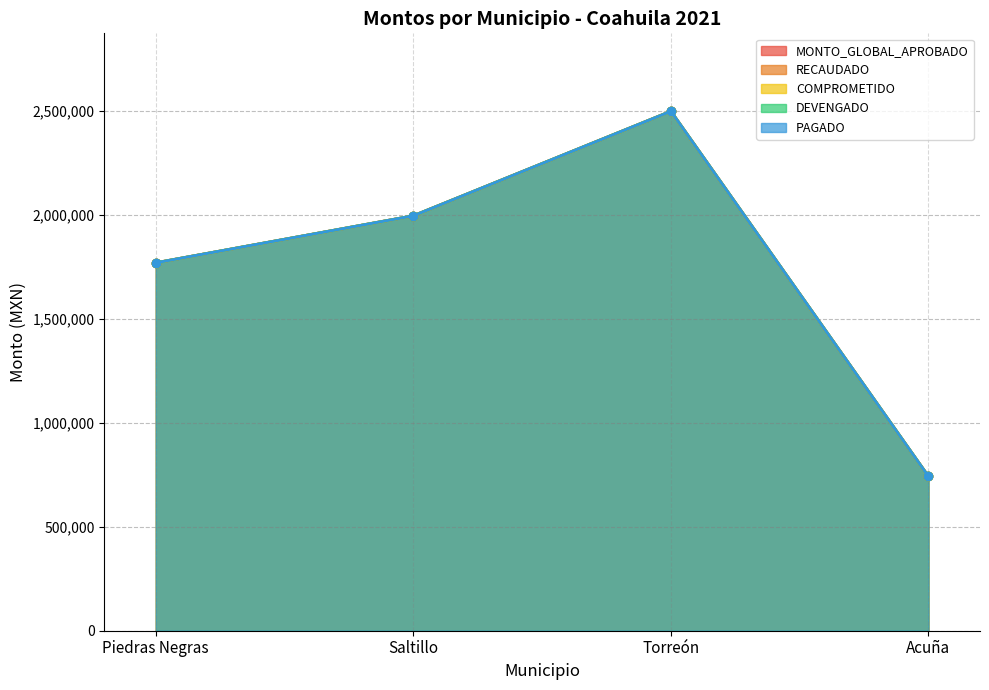

True or false: RECAUDADO and PAGADO cross at least once.

False